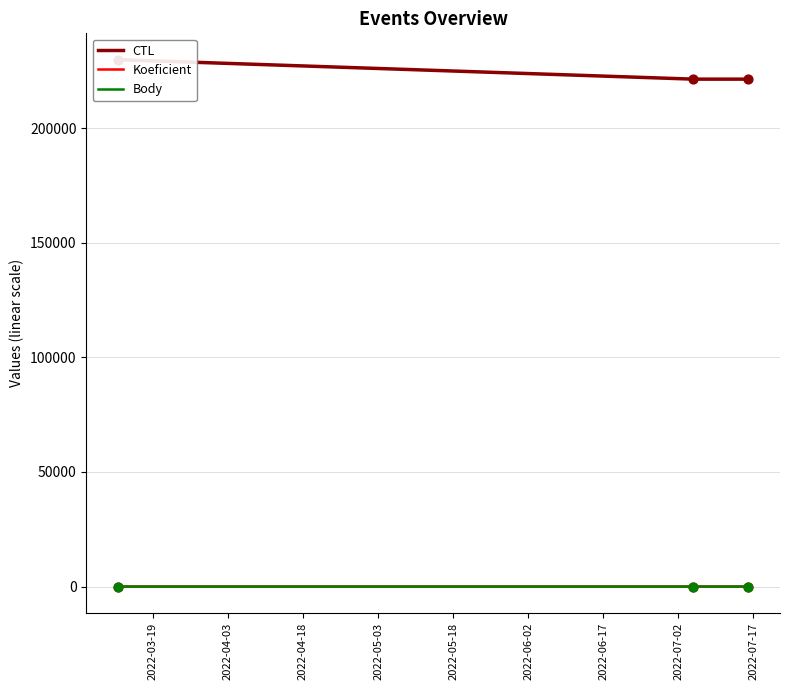

Which series has the widest spread of Y values?

CTL